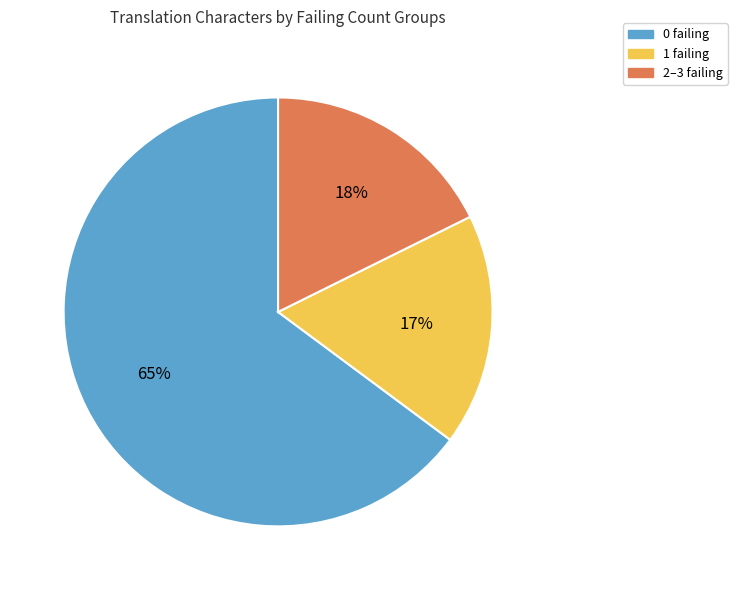

To the nearest percent, what is the average slice percentage?

33%